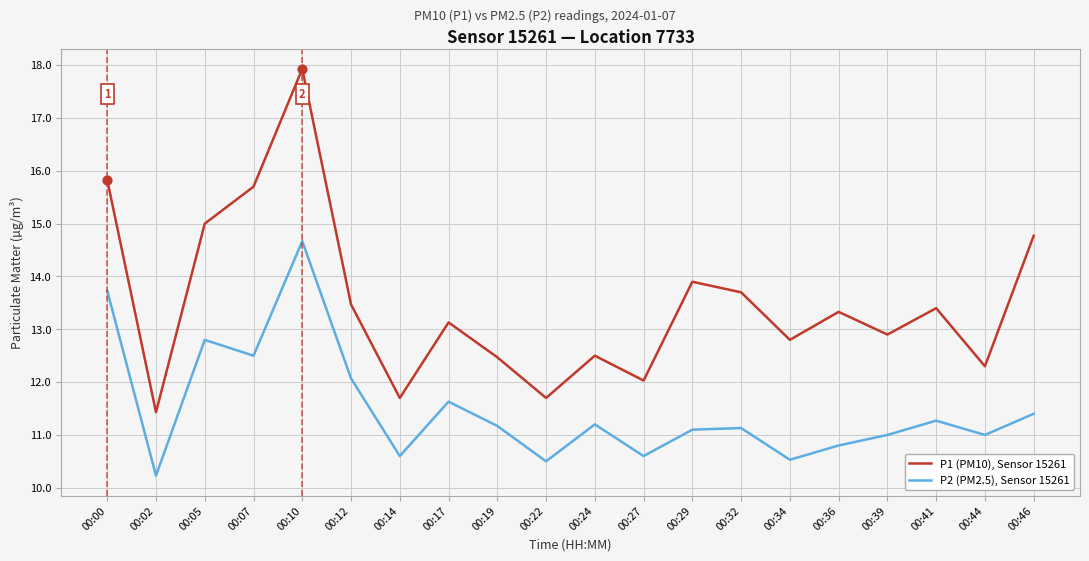

Is the value of P2 (PM2.5), Sensor 15261 at 00:22 greater than the value of P1 (PM10), Sensor 15261 at 00:00?

No